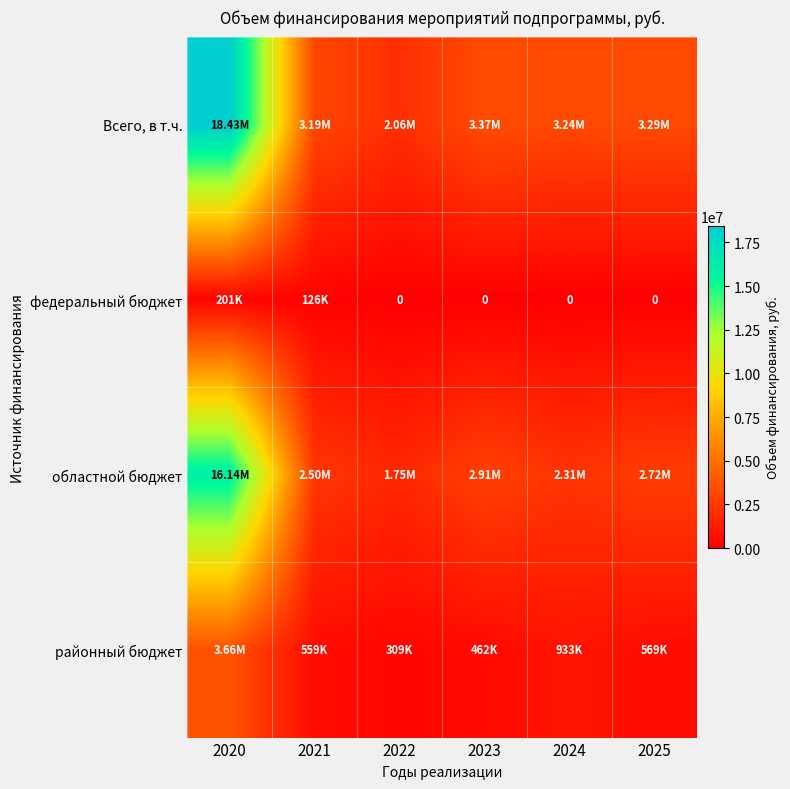

Is it true that федеральный бюджет equals 126000 at 2021?

True